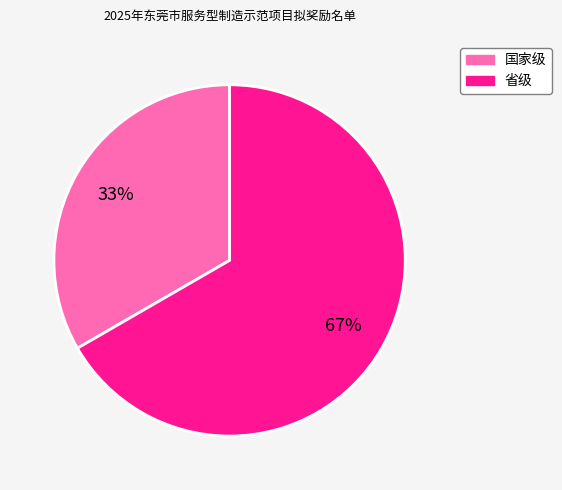

What is the ratio of the value at 国家级 to the value at 省级?

0.5